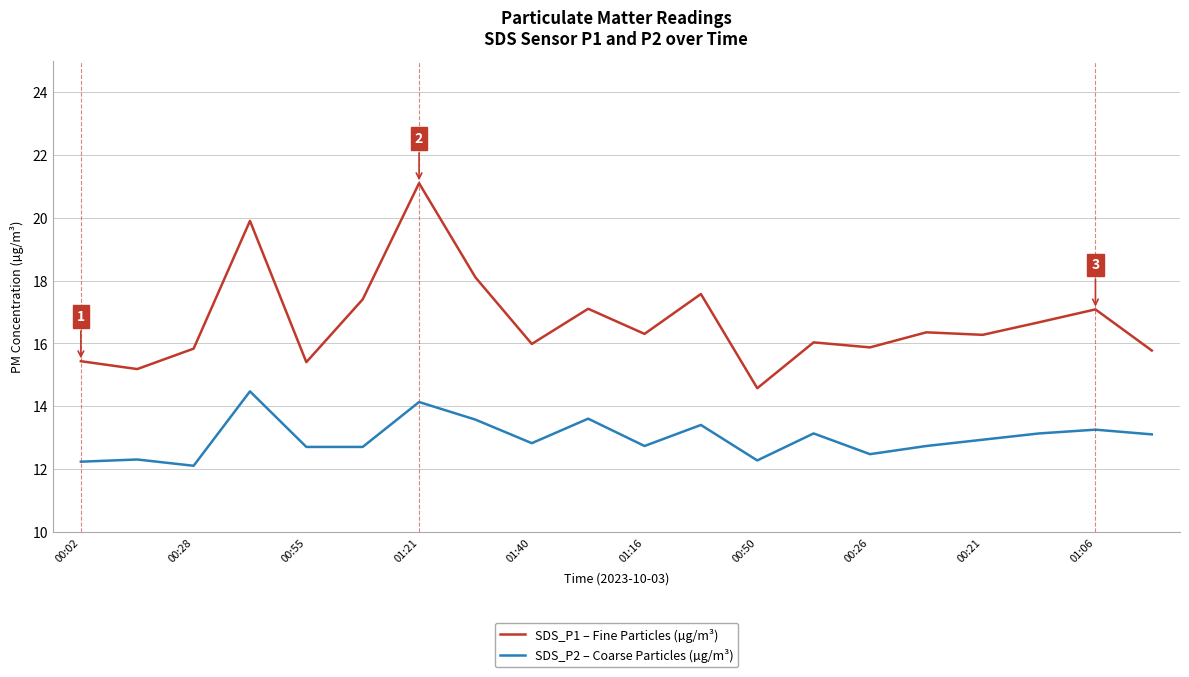

What is the difference between the maximum and minimum values in the SDS_P2 – Coarse Particles (µg/m³) series?

2.4